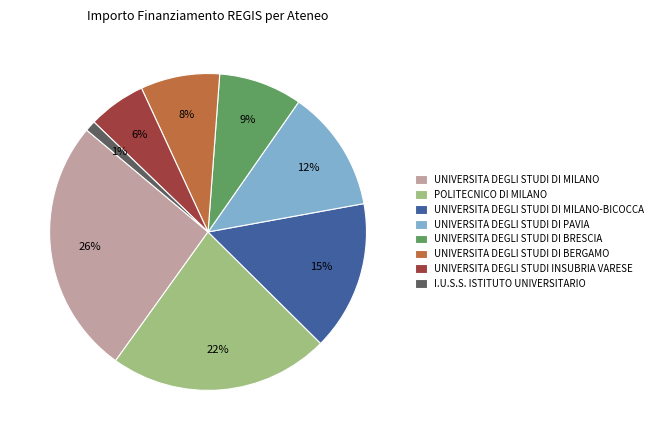

Combined, do I.U.S.S. ISTITUTO UNIVERSITARIO and UNIVERSITA DEGLI STUDI DI MILANO-BICOCCA account for over 50%?

No